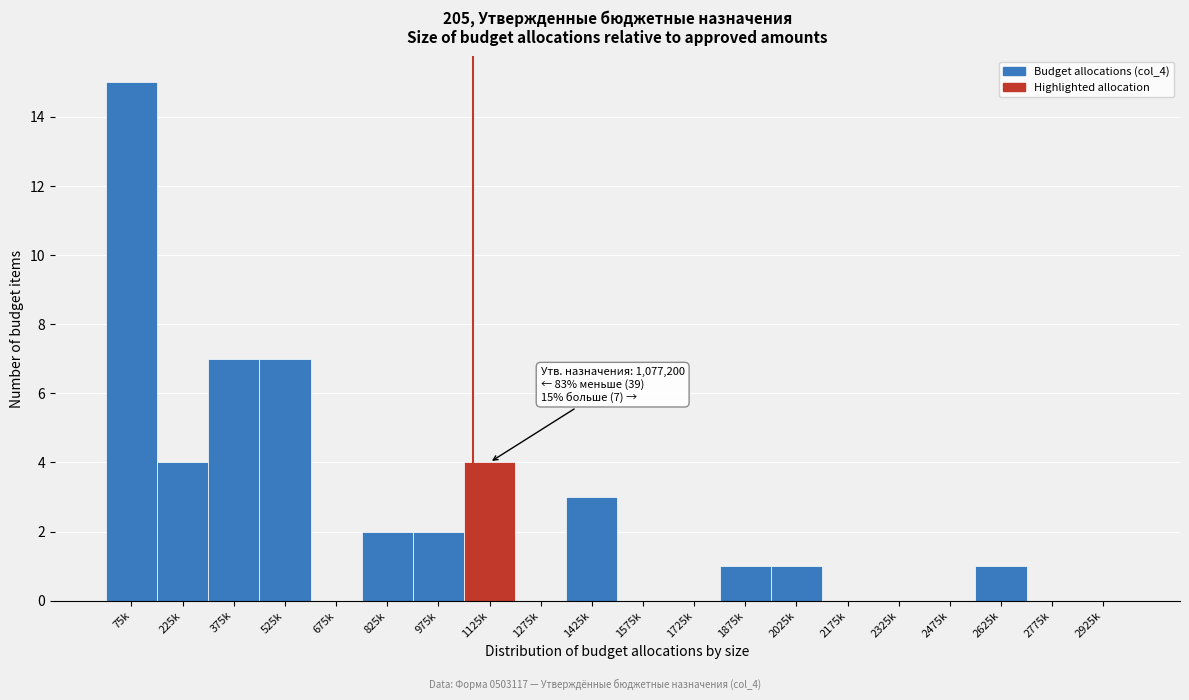

Reading left to right, what are all the values shown in this chart?

75k=15	225k=4	375k=7	525k=7	675k=0	825k=2	975k=2	1125k=4	1275k=0	1425k=3	1575k=0	1725k=0	1875k=1	2025k=1	2175k=0	2325k=0	2475k=0	2625k=1	2775k=0	2925k=0